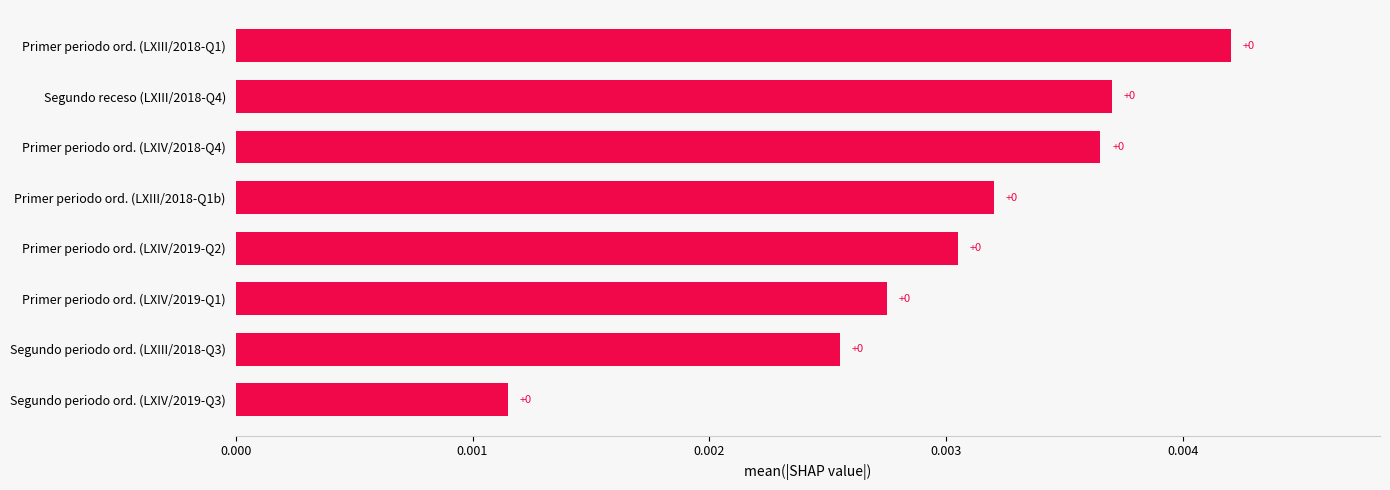

Is it true that the value at Primer periodo ord. (LXIV/2019-Q2) is 0.0?

True